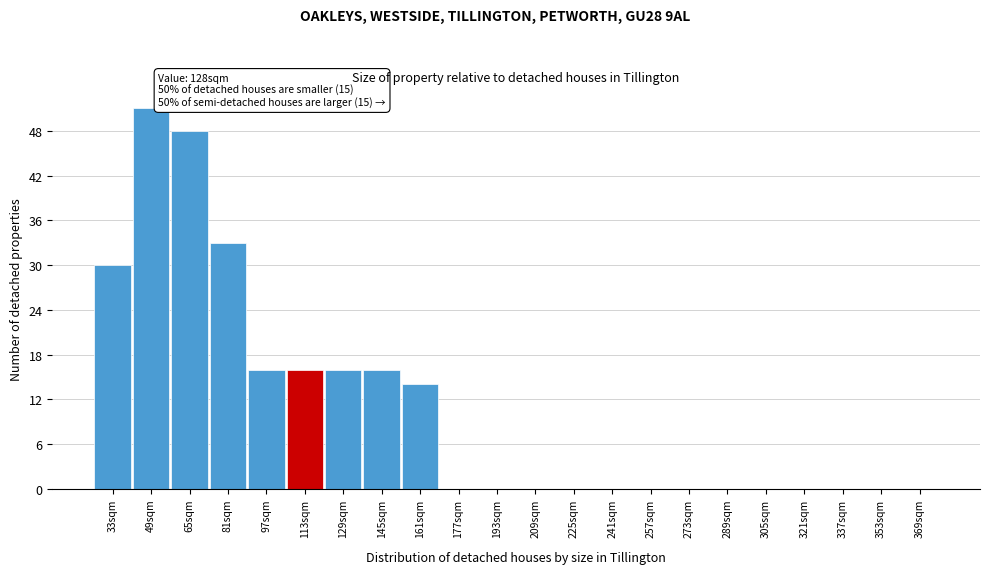

Reading left to right, transcribe all the data shown in this chart.

33sqm=30	49sqm=51	65sqm=48	81sqm=33	97sqm=16	113sqm=16	129sqm=16	145sqm=16	161sqm=14	177sqm=0	193sqm=0	209sqm=0	225sqm=0	241sqm=0	257sqm=0	273sqm=0	289sqm=0	305sqm=0	321sqm=0	337sqm=0	353sqm=0	369sqm=0